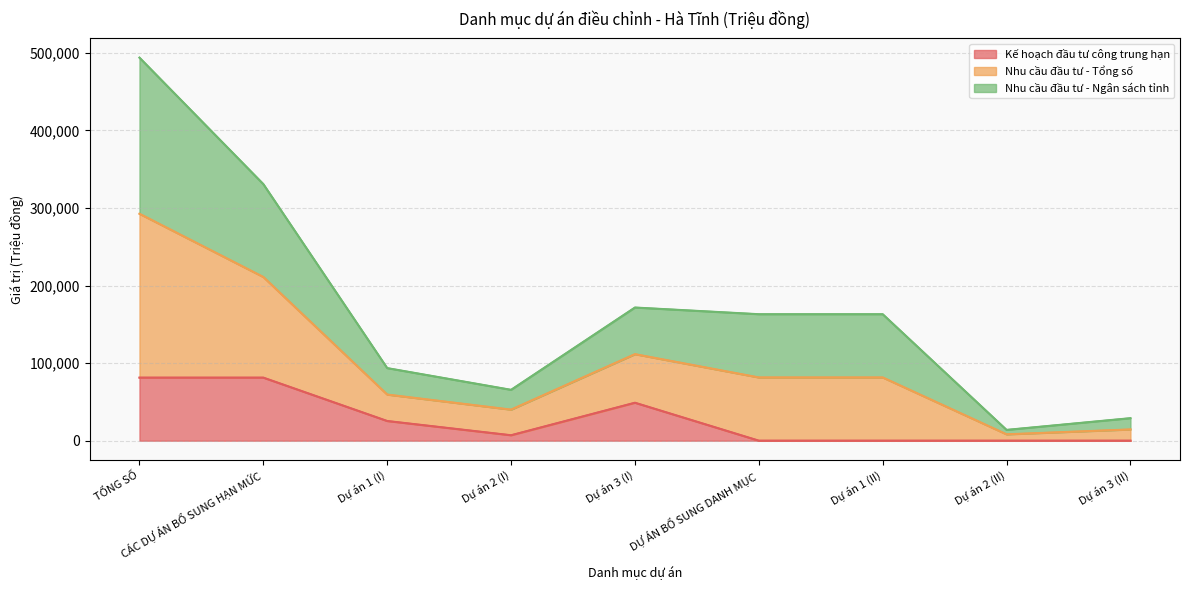

What is the highest value of the Kế hoạch đầu tư công trung hạn series?

81257